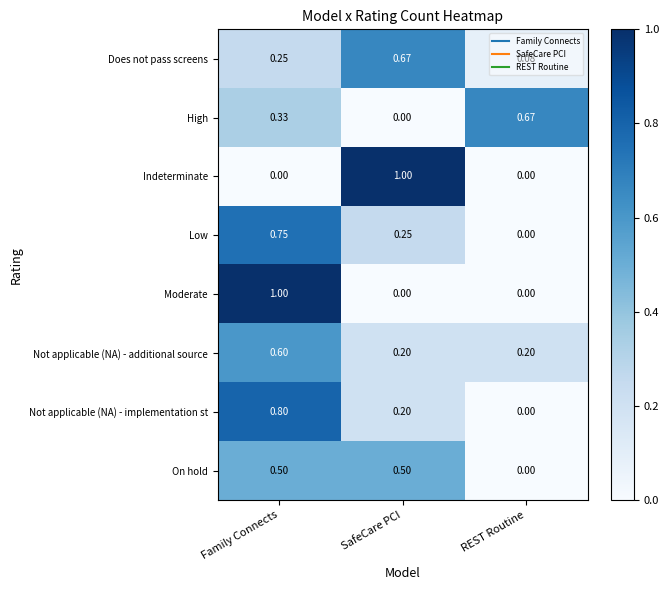

Rank the categories by Does not pass screens value from highest to lowest.

SafeCare PCI, Family Connects, REST Routine